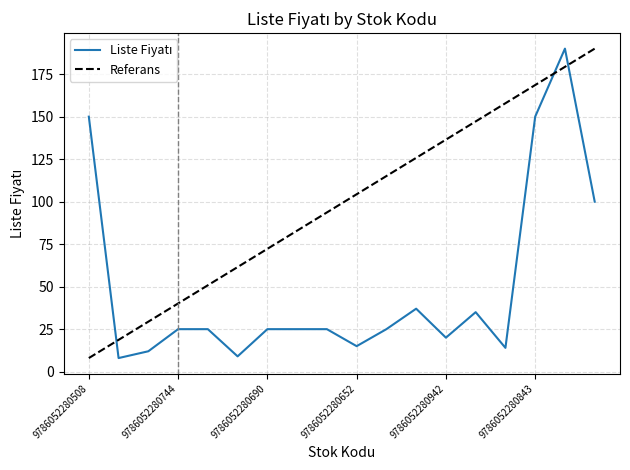

Reading right to left, what are all the values shown in this chart?

9786052280560=100.0	9786052280836=190.0	9786052280843=150.0	9786052280553=14.0	9786052280904=35.0	9786052280942=20.0	9786052280522=37.0	9786052280676=25.0	9786052280652=15.0	9786052280669=25.0	9786052280683=25.0	9786052280690=25.0	9786052280720=9.0	9786052280737=25.0	9786052280744=25.0	9786052280751=12.0	9786052280775=8.0	9786052280508=150.0